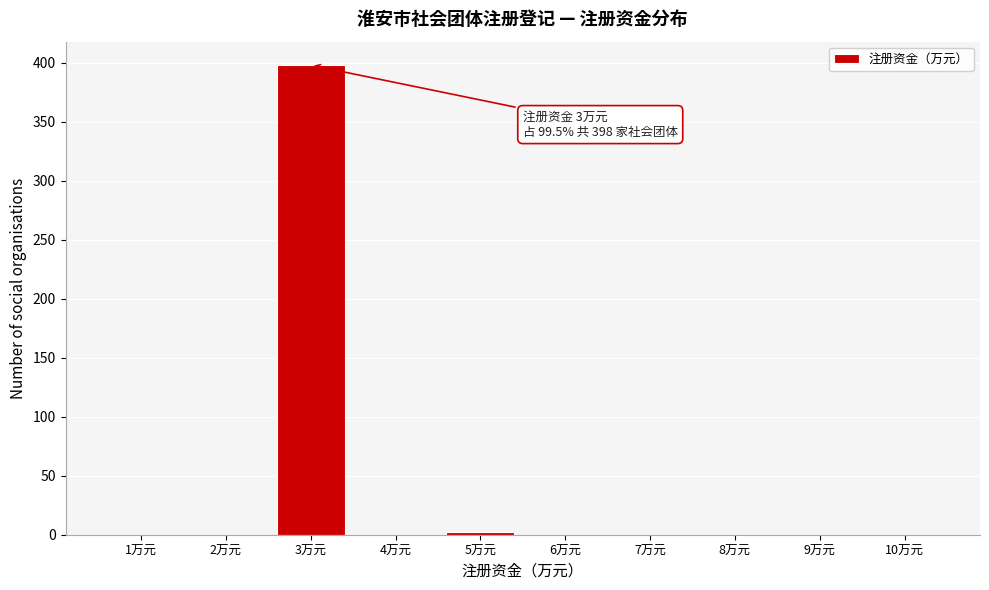

Reading right to left, what are all the values shown in this chart?

10万元=0	9万元=0	8万元=0	7万元=0	6万元=0	5万元=2	4万元=0	3万元=398	2万元=0	1万元=0